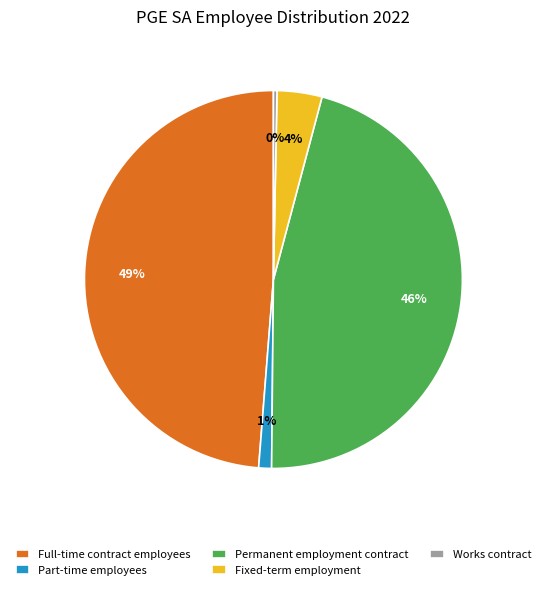

Approximately how many times larger is the value at Full-time contract employees compared to Works contract?

160.0